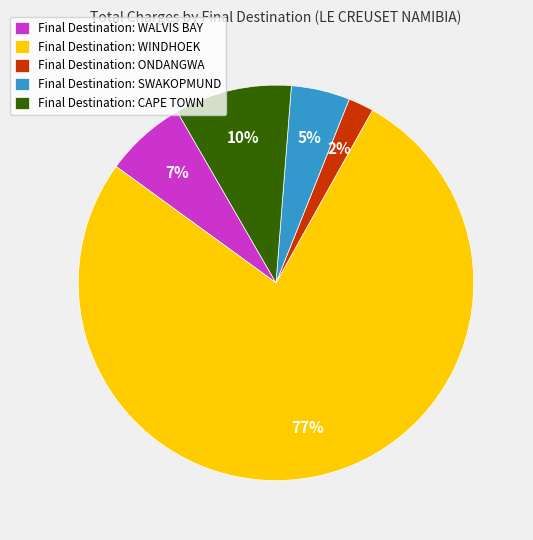

How many segments does this pie chart have?

5